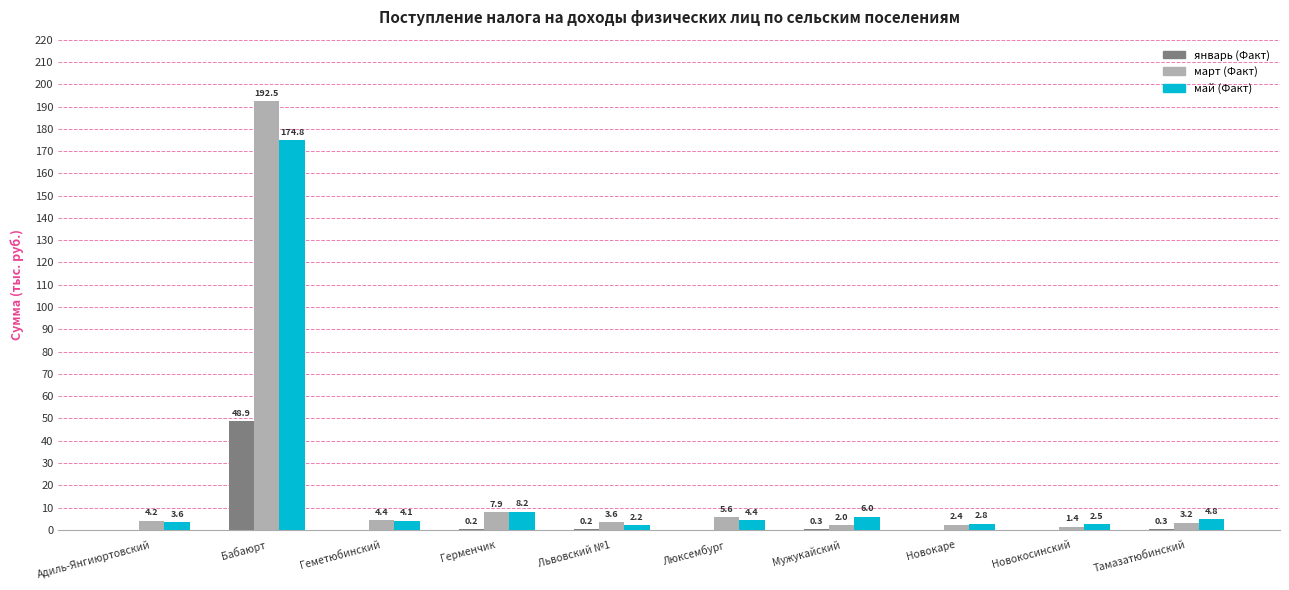

Is it true that январь (Факт) equals 0.0 at Геметюбинский?

True